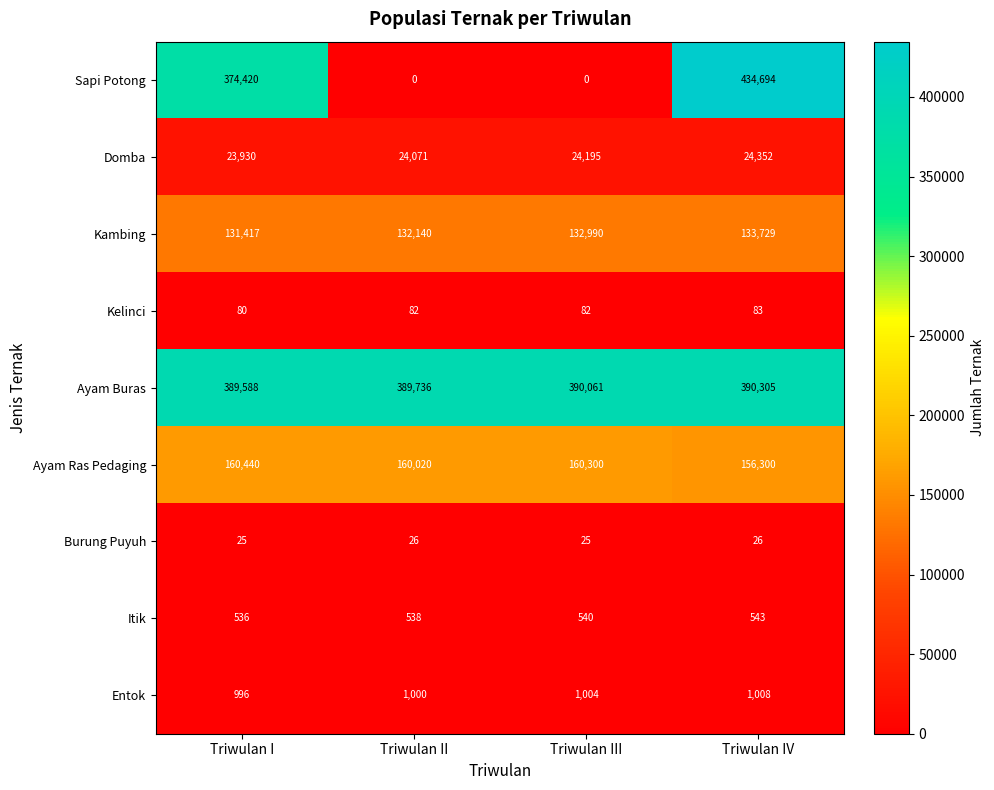

At which label is Kelinci closest to 81?

Triwulan I